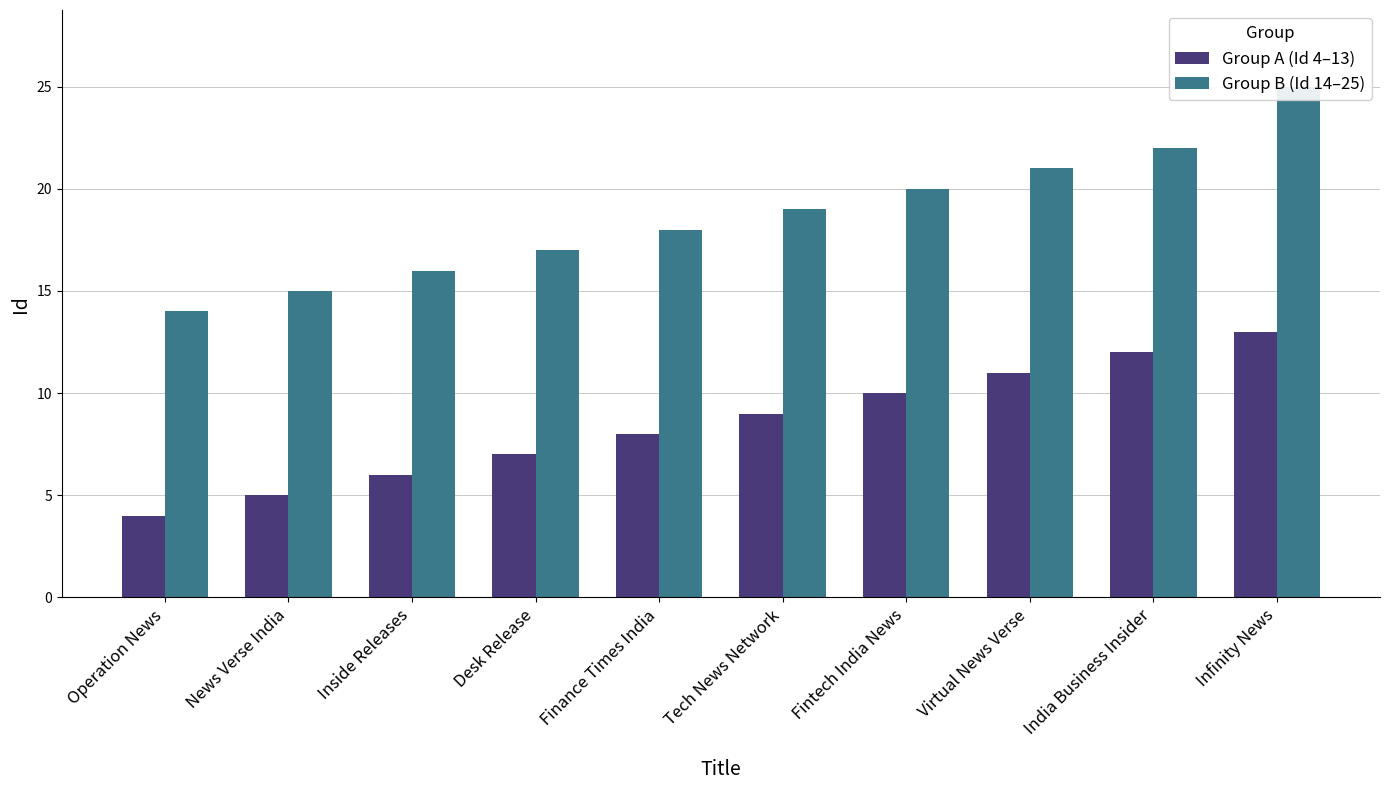

Reading left to right, what are all the values shown in this chart?

Group A (Id 4–13): 4	5	6	7	8	9	10	11	12	13
Group B (Id 14–25): 14	15	16	17	18	19	20	21	22	25